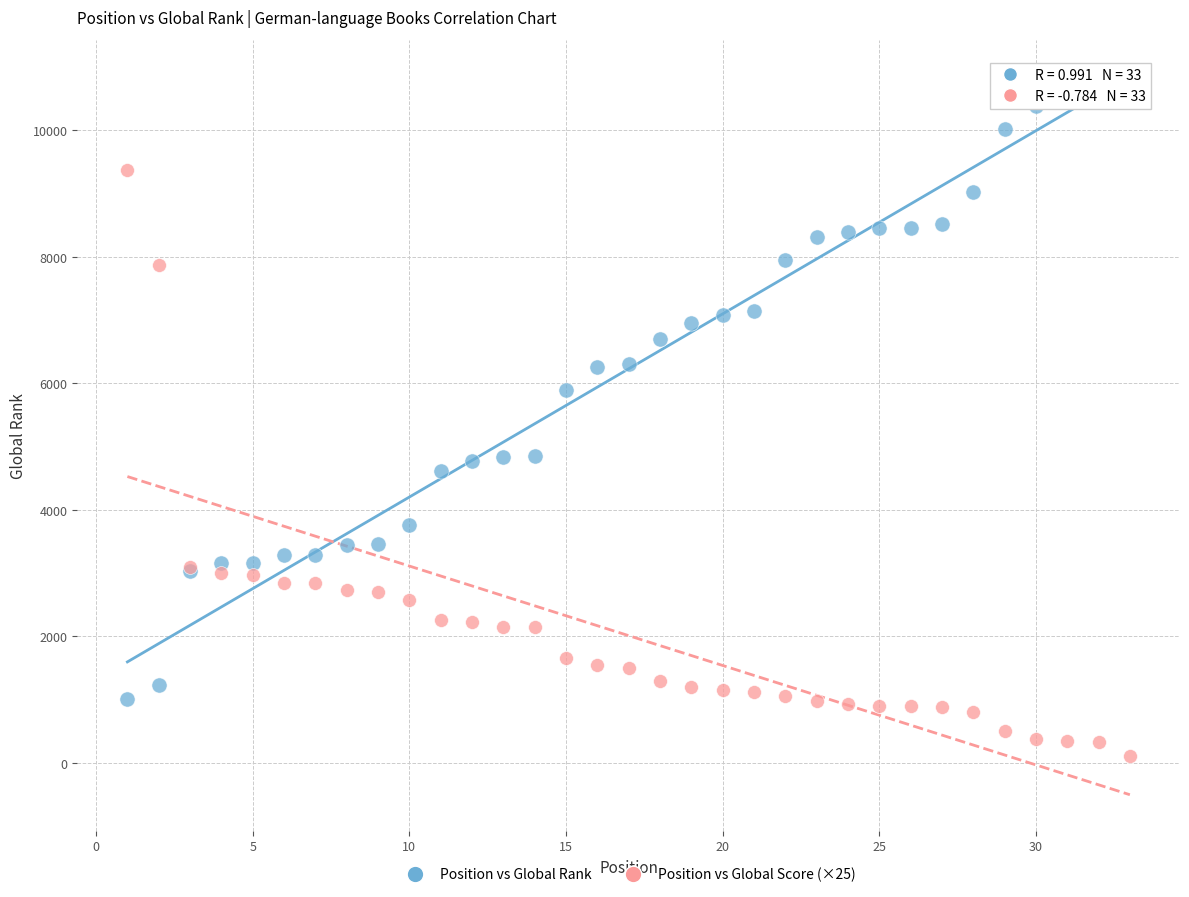

Which series contains the highest Y value?

Position vs Global Rank